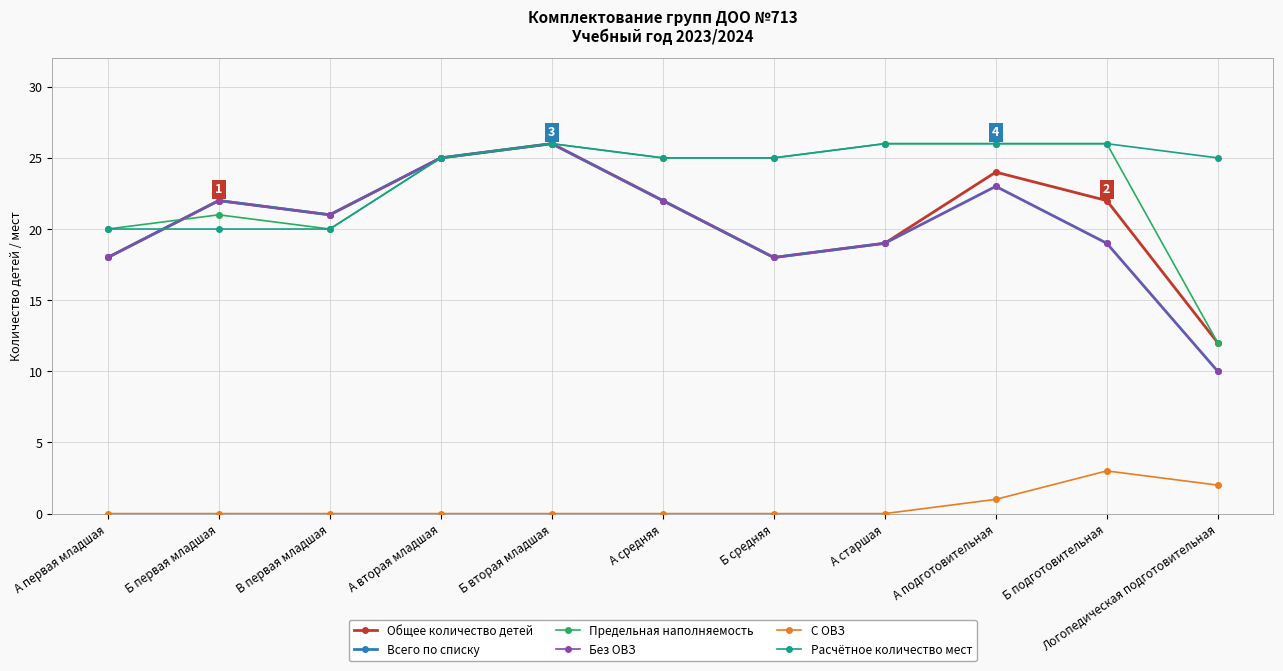

True or false: Расчётное количество мест and Общее количество детей cross at least once.

True